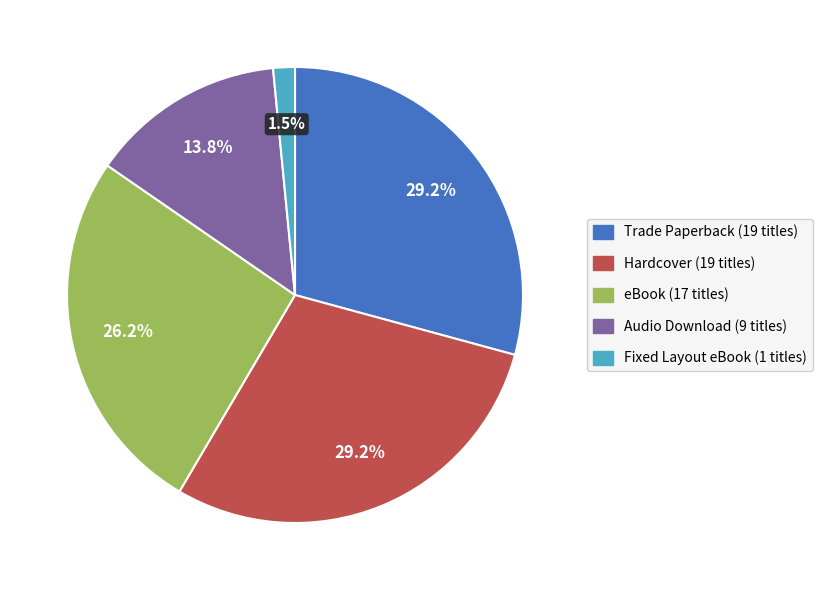

What percentage is NOT represented by Trade Paperback?

70.8%